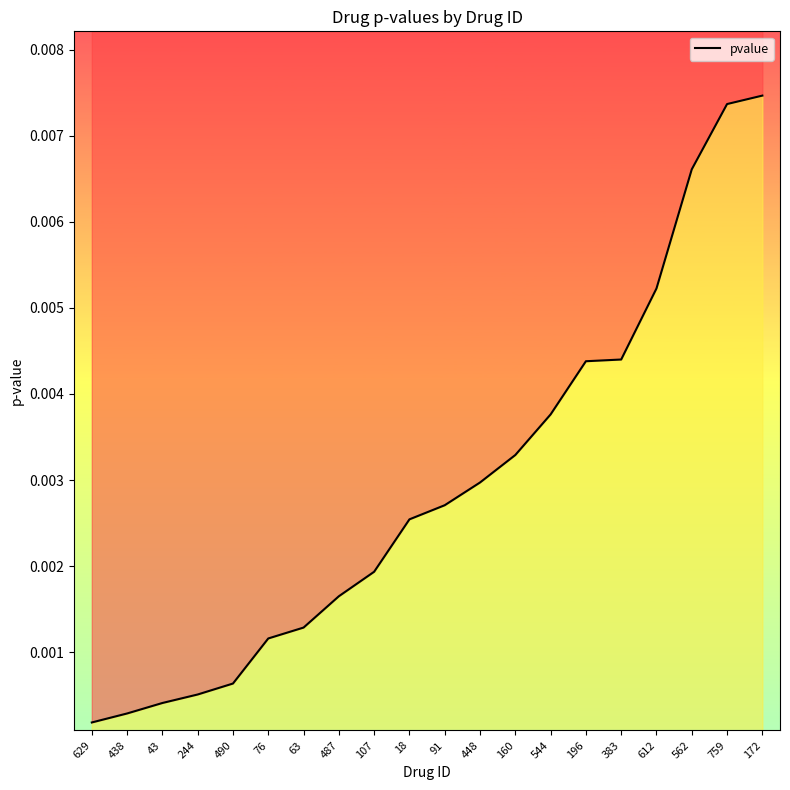

Count the number of categories in the chart.

20